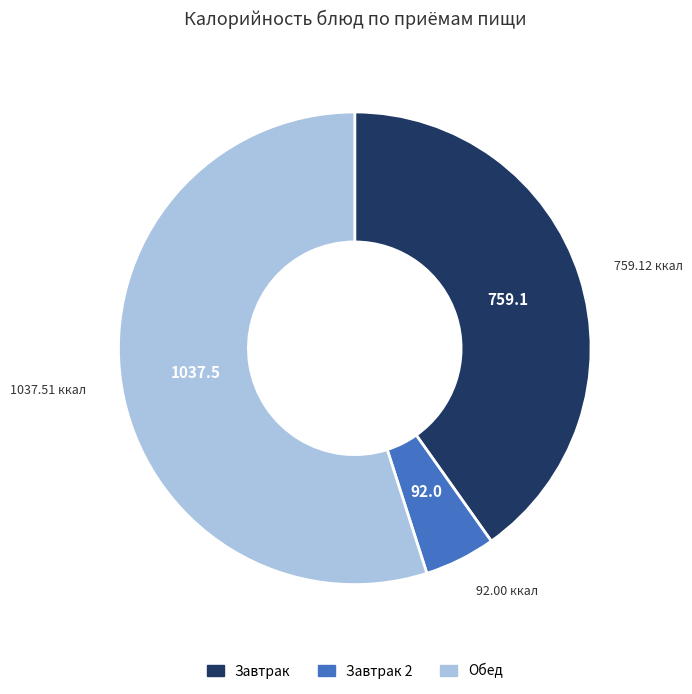

Is there a majority slice in this chart?

Yes